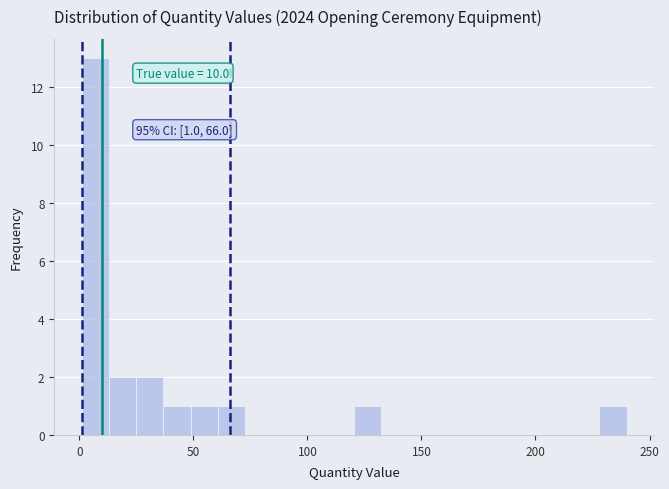

Read against the x-axis, roughly where is the centre of the tallest bar?

5